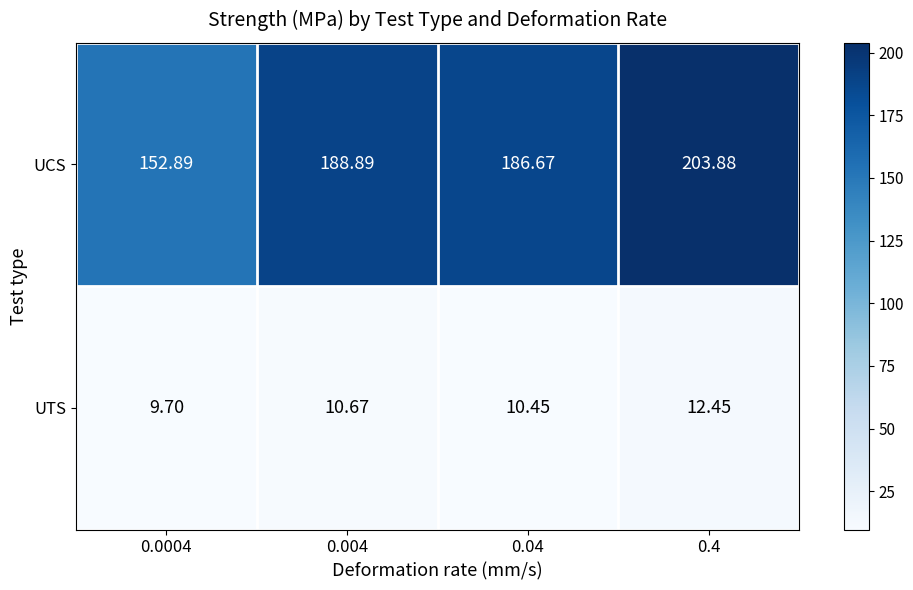

Between 0.0004 and 0.4, which series saw the biggest shift?

UCS